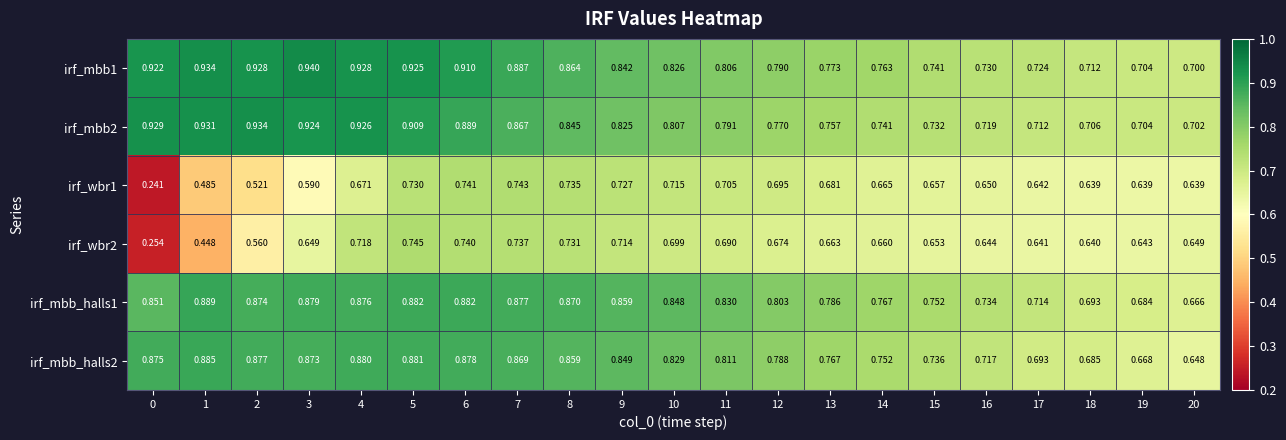

Reading right to left, transcribe all the data shown in this chart.

irf_mbb1: 20=0.7	19=0.7	18=0.7	17=0.7	16=0.7	15=0.7	14=0.8	13=0.8	12=0.8	11=0.8	10=0.8	9=0.8	8=0.9	7=0.9	6=0.9	5=0.9	4=0.9	3=0.9	2=0.9	1=0.9	0=0.9
irf_mbb2: 20=0.7	19=0.7	18=0.7	17=0.7	16=0.7	15=0.7	14=0.7	13=0.8	12=0.8	11=0.8	10=0.8	9=0.8	8=0.8	7=0.9	6=0.9	5=0.9	4=0.9	3=0.9	2=0.9	1=0.9	0=0.9
irf_wbr1: 20=0.6	19=0.6	18=0.6	17=0.6	16=0.7	15=0.7	14=0.7	13=0.7	12=0.7	11=0.7	10=0.7	9=0.7	8=0.7	7=0.7	6=0.7	5=0.7	4=0.7	3=0.6	2=0.5	1=0.5	0=0.2
irf_wbr2: 20=0.6	19=0.6	18=0.6	17=0.6	16=0.6	15=0.7	14=0.7	13=0.7	12=0.7	11=0.7	10=0.7	9=0.7	8=0.7	7=0.7	6=0.7	5=0.7	4=0.7	3=0.6	2=0.6	1=0.4	0=0.3
irf_mbb_halls1: 20=0.7	19=0.7	18=0.7	17=0.7	16=0.7	15=0.8	14=0.8	13=0.8	12=0.8	11=0.8	10=0.8	9=0.9	8=0.9	7=0.9	6=0.9	5=0.9	4=0.9	3=0.9	2=0.9	1=0.9	0=0.9
irf_mbb_halls2: 20=0.6	19=0.7	18=0.7	17=0.7	16=0.7	15=0.7	14=0.8	13=0.8	12=0.8	11=0.8	10=0.8	9=0.8	8=0.9	7=0.9	6=0.9	5=0.9	4=0.9	3=0.9	2=0.9	1=0.9	0=0.9